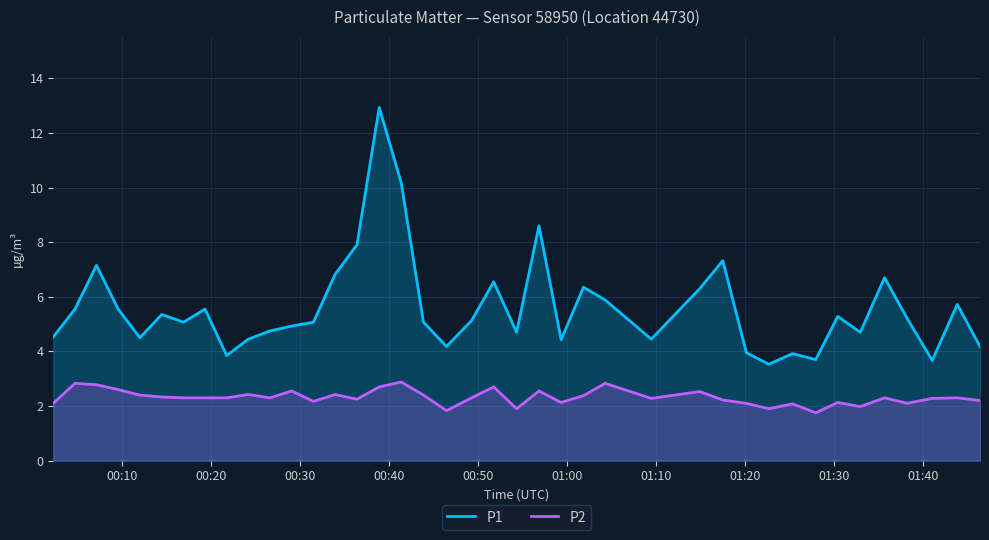

What is the average value of the P2 series?

2.3